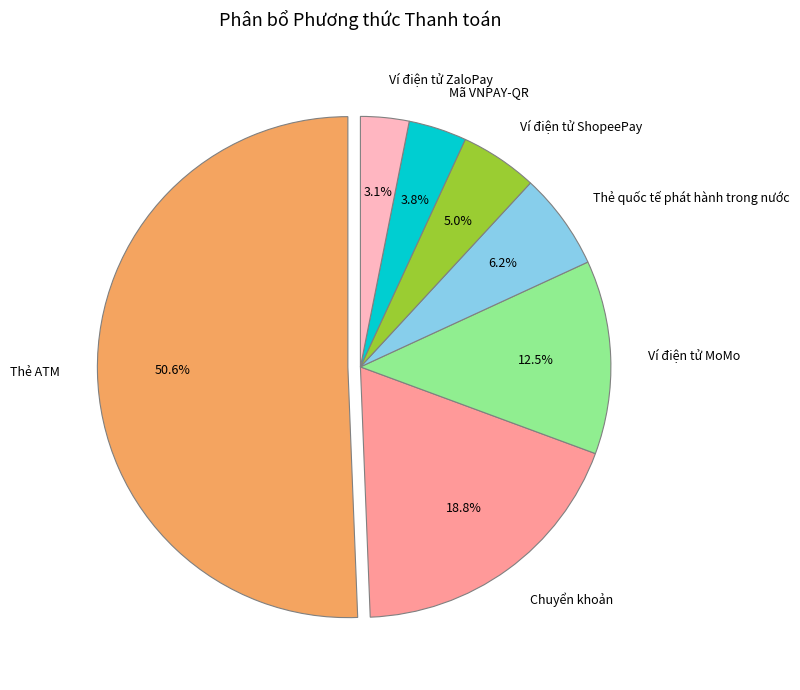

Count the number of slices in the pie.

7